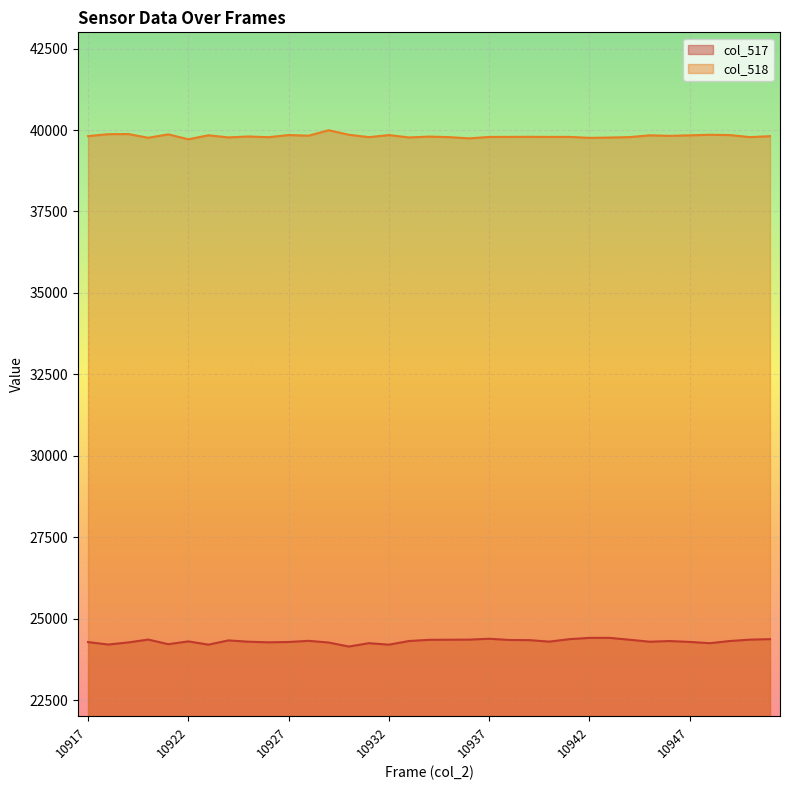

Rank the series by their average value, from highest to lowest.

col_518, col_517